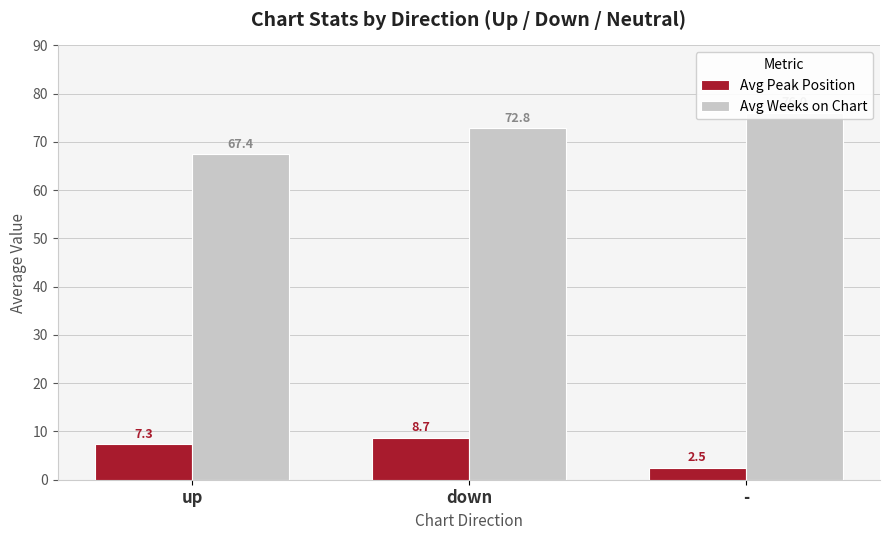

What position from the right is down?

2